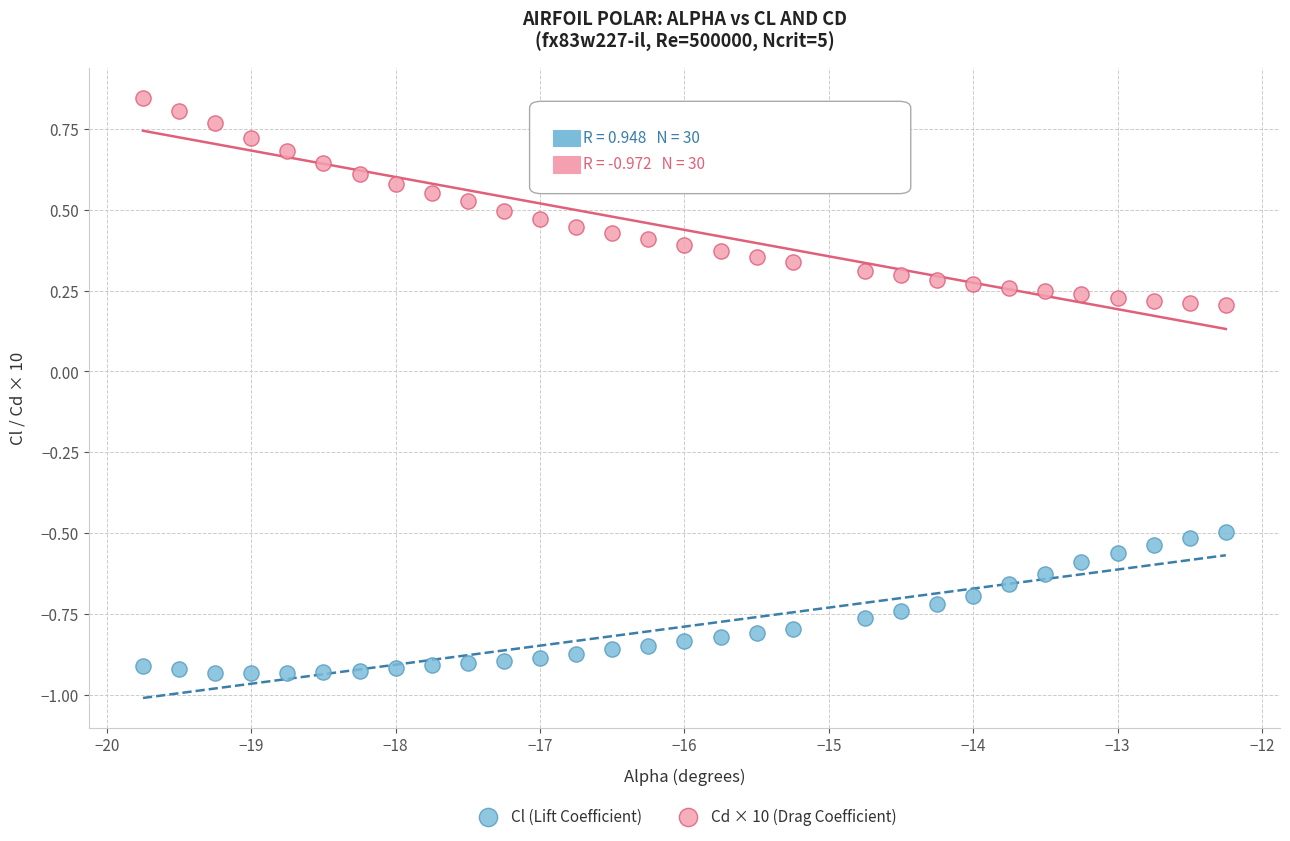

What are all the series names shown in the legend?

Cl (Lift Coefficient), Cd × 10 (Drag Coefficient)